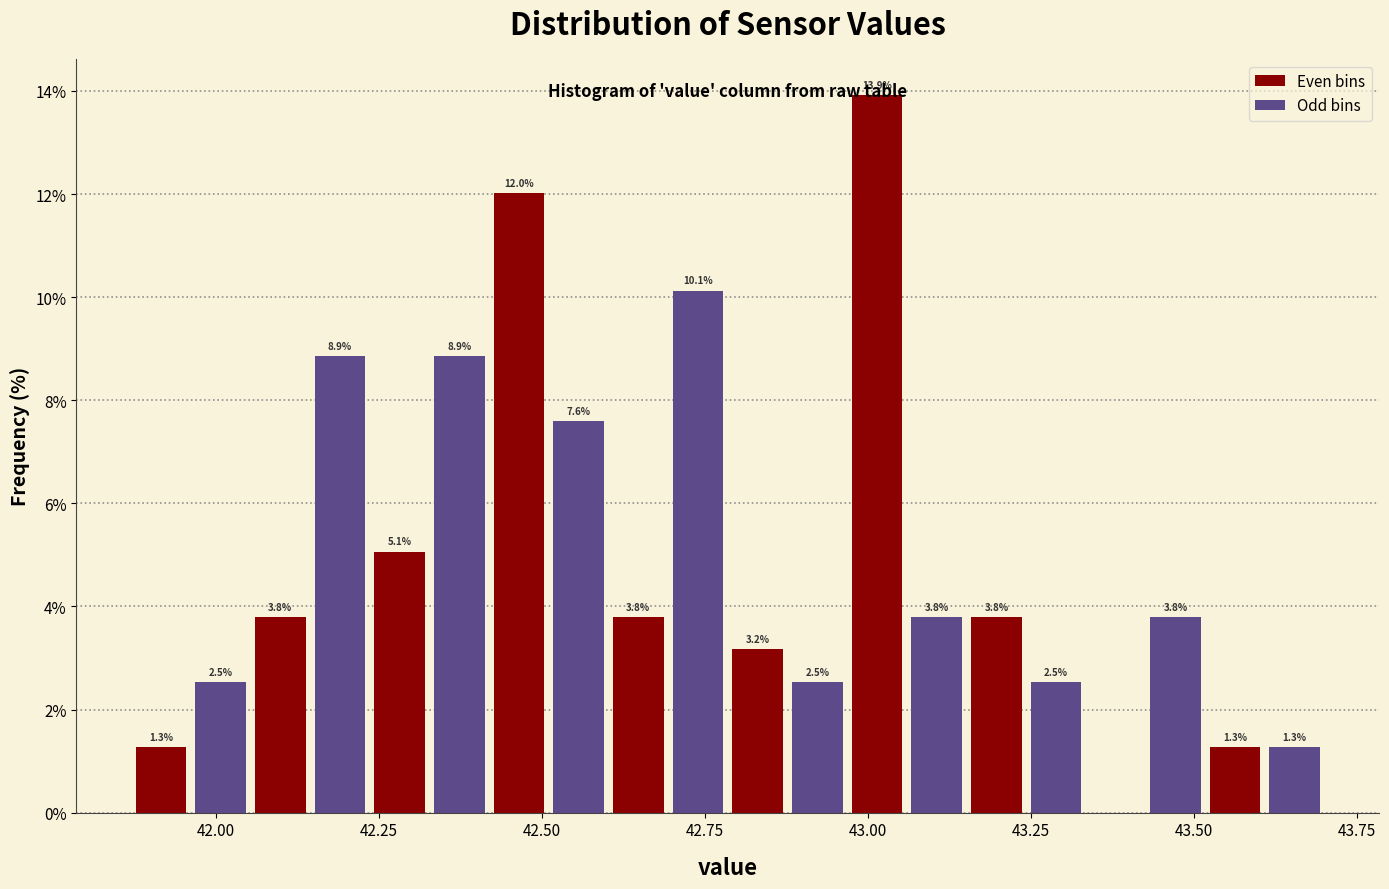

Read against the x-axis, roughly where is the centre of the tallest bar?

43.00